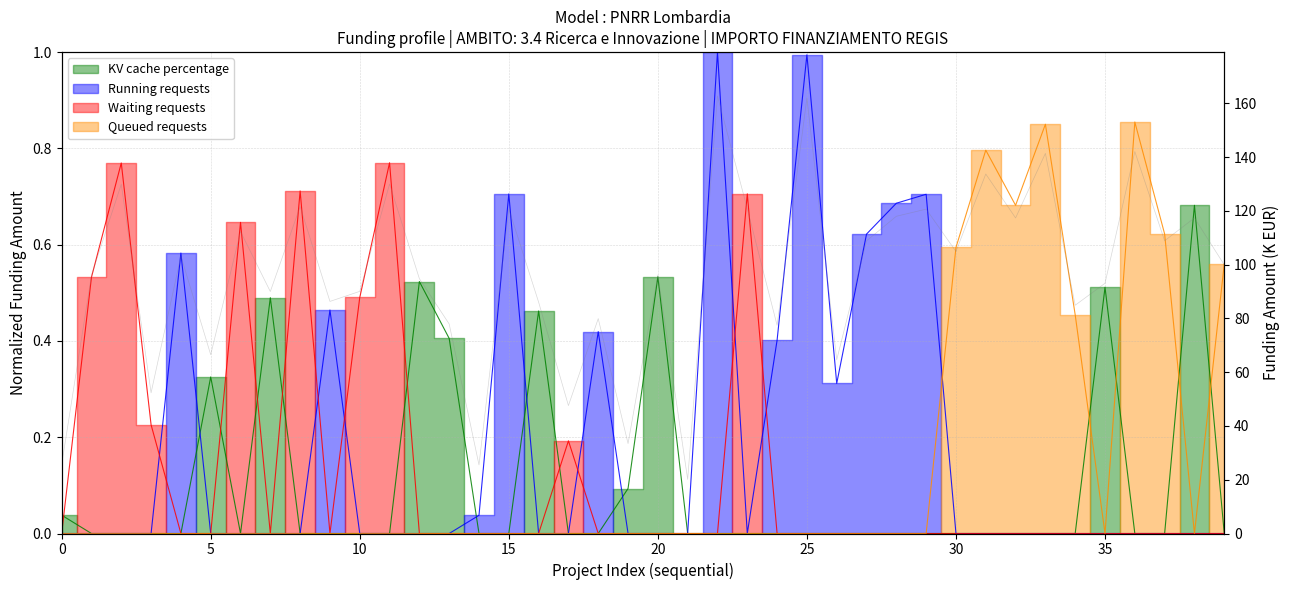

Which label corresponds to the largest value in the chart?

22